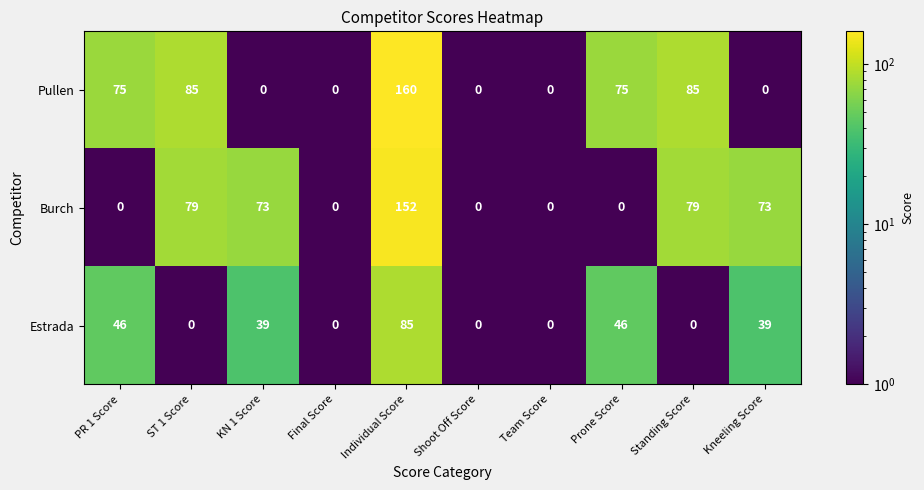

What is the total value across all series at Prone Score?

121